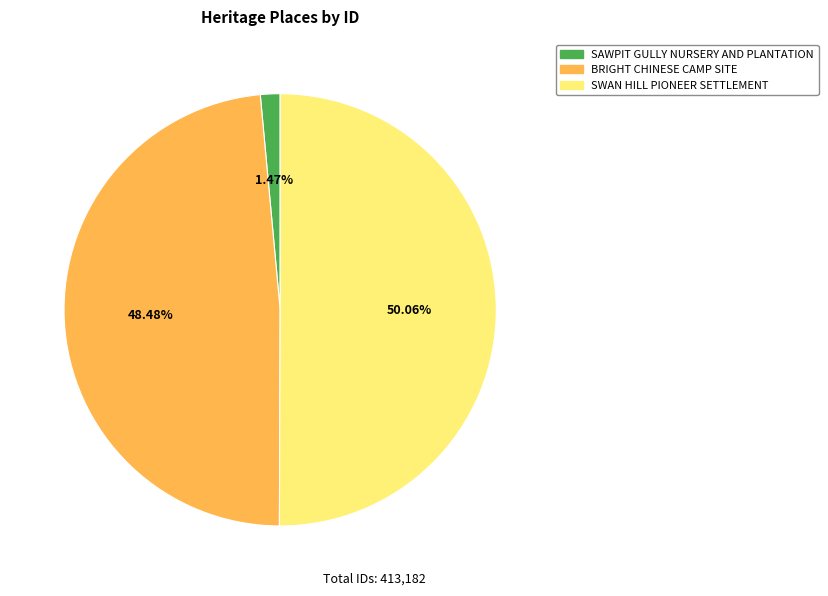

What percentage is the SAWPIT GULLY NURSERY AND PLANTATION slice, to the nearest percent?

1%